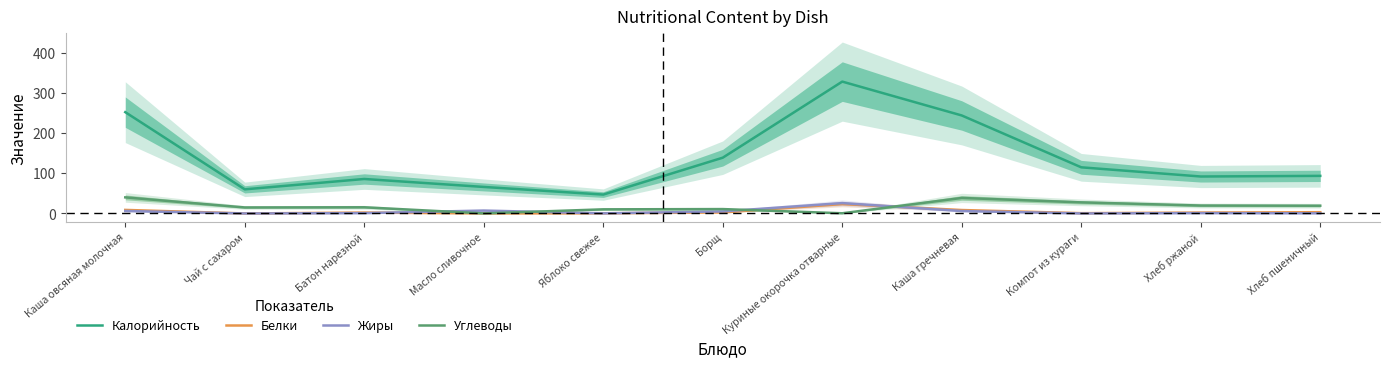

At which label does Белки reach its peak?

Куриные окорочка отварные